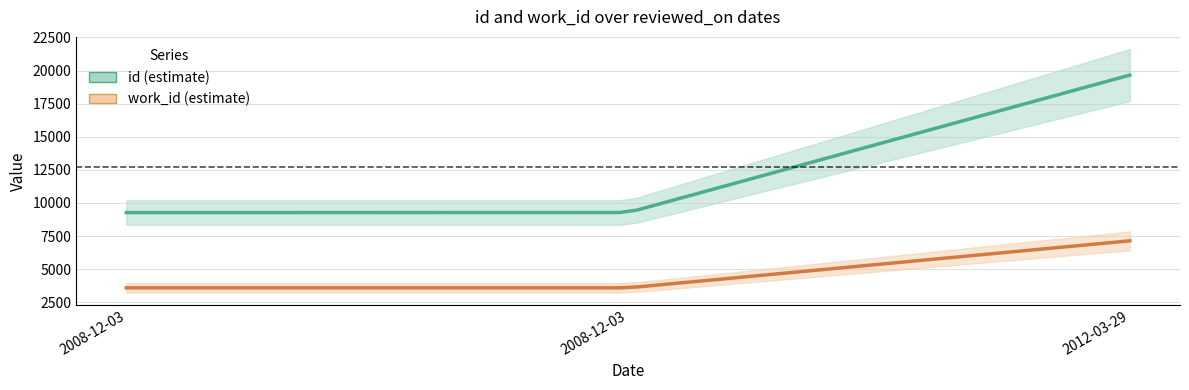

What is the minimum value for id?

9272